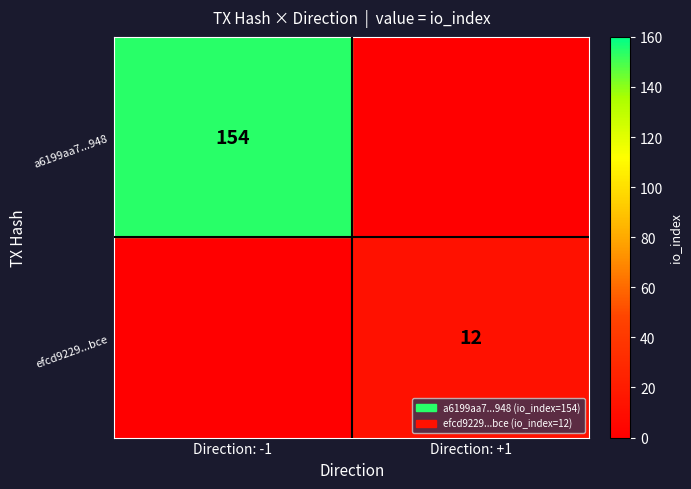

How many data points in efcd92292b59896b56c7fb198baf66554234bce are less than 12?

1